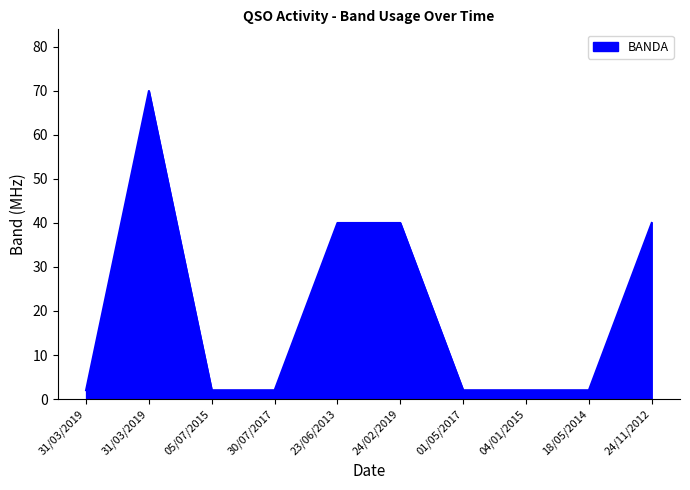

How many lines are shown in the chart?

1